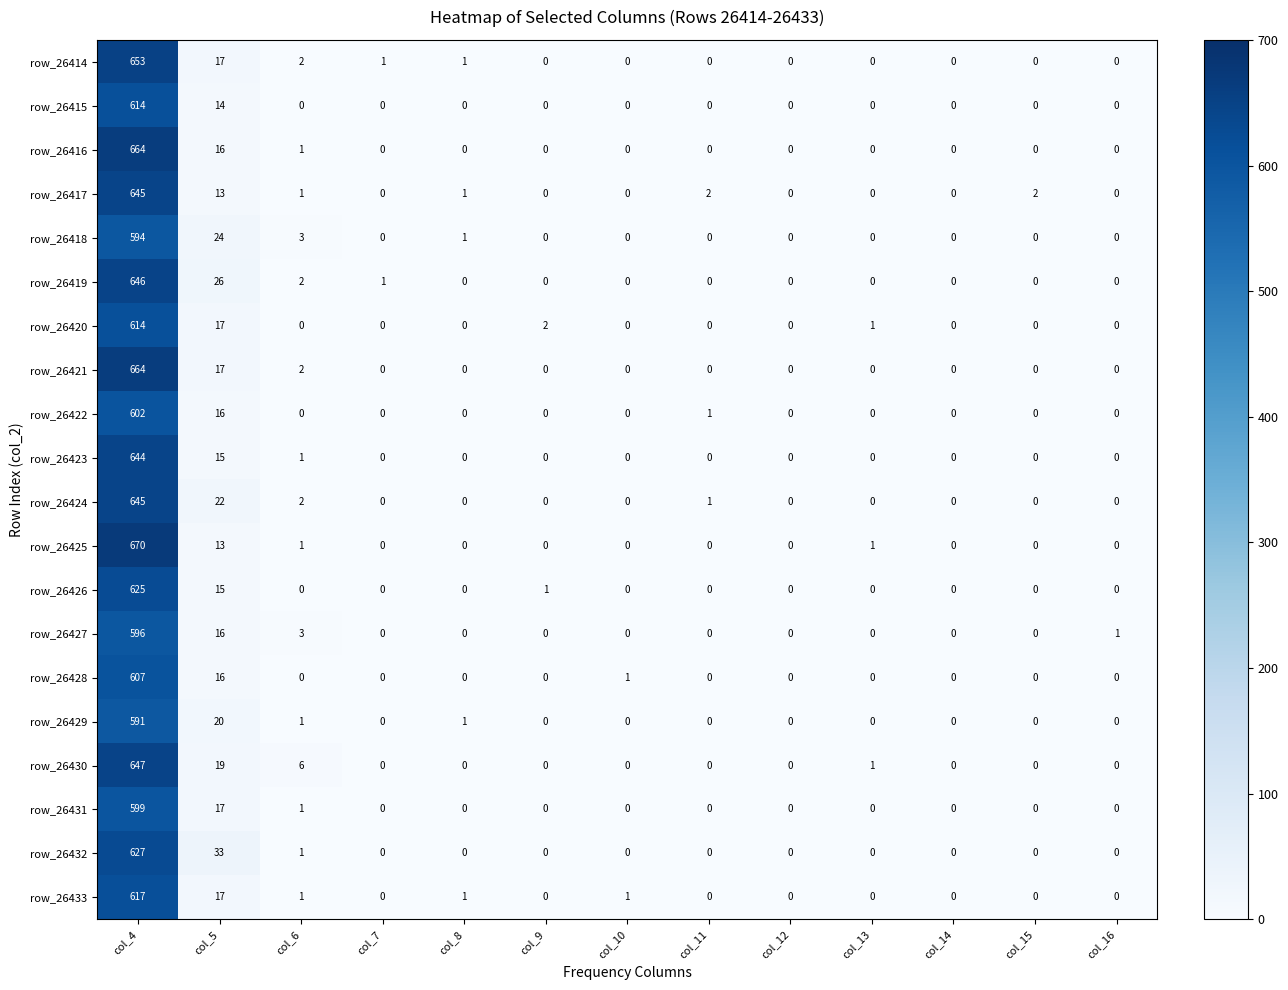

Which series has the largest range (max minus min)?

row_26425